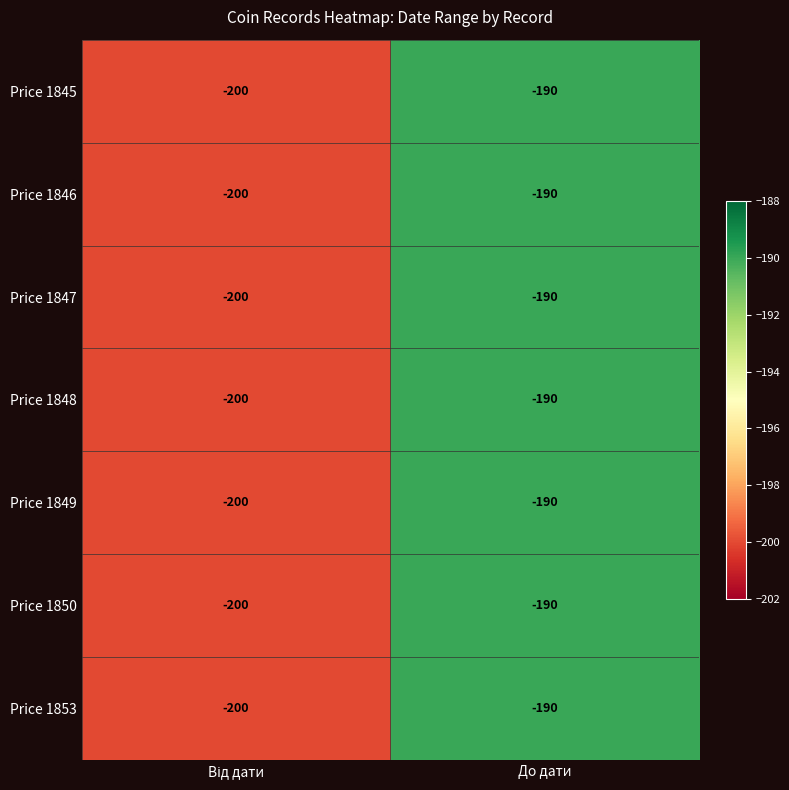

What value does the Price 1848 series have at До дати, to the nearest 5?

-190